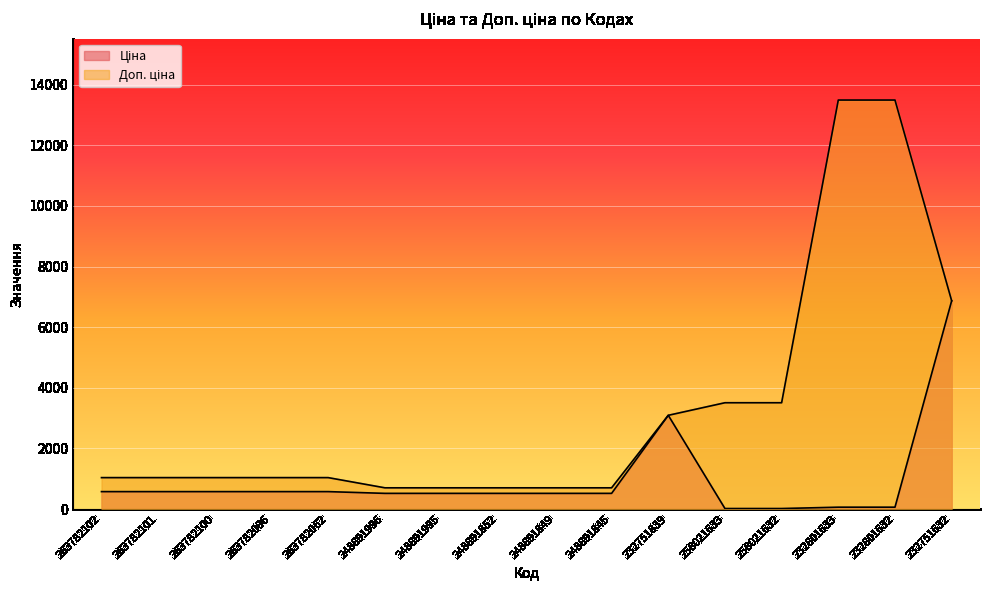

Which has a higher value, 263782102 or 248891845?

263782102